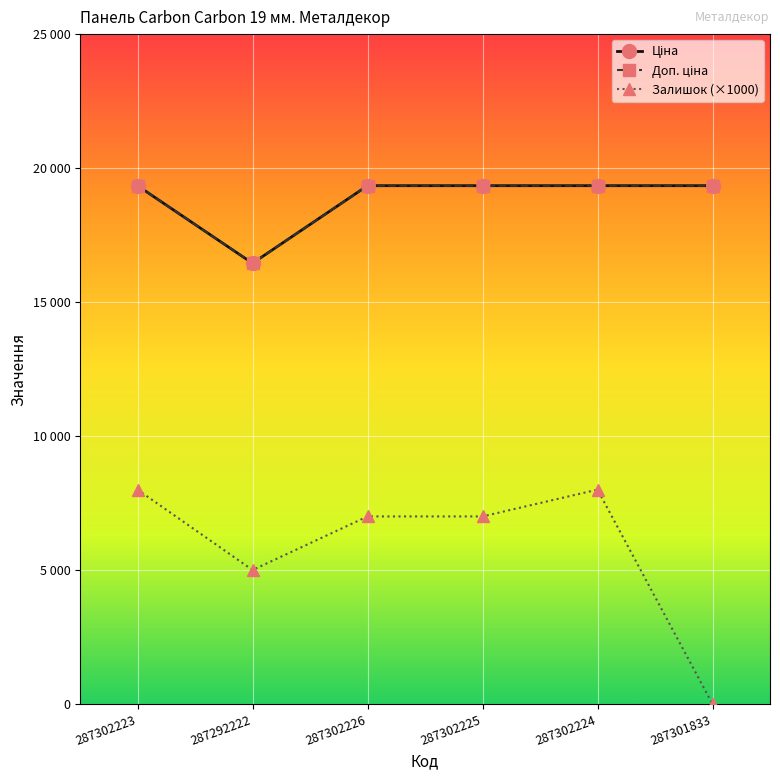

What is the label of the 6th point from the left?

287301833